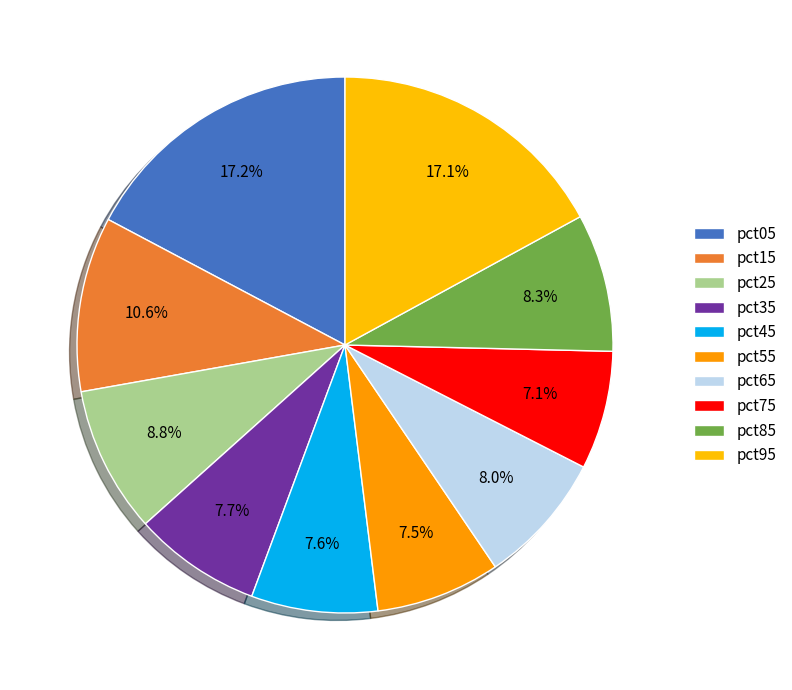

True or false: pct25 accounts for 9% of the total.

True